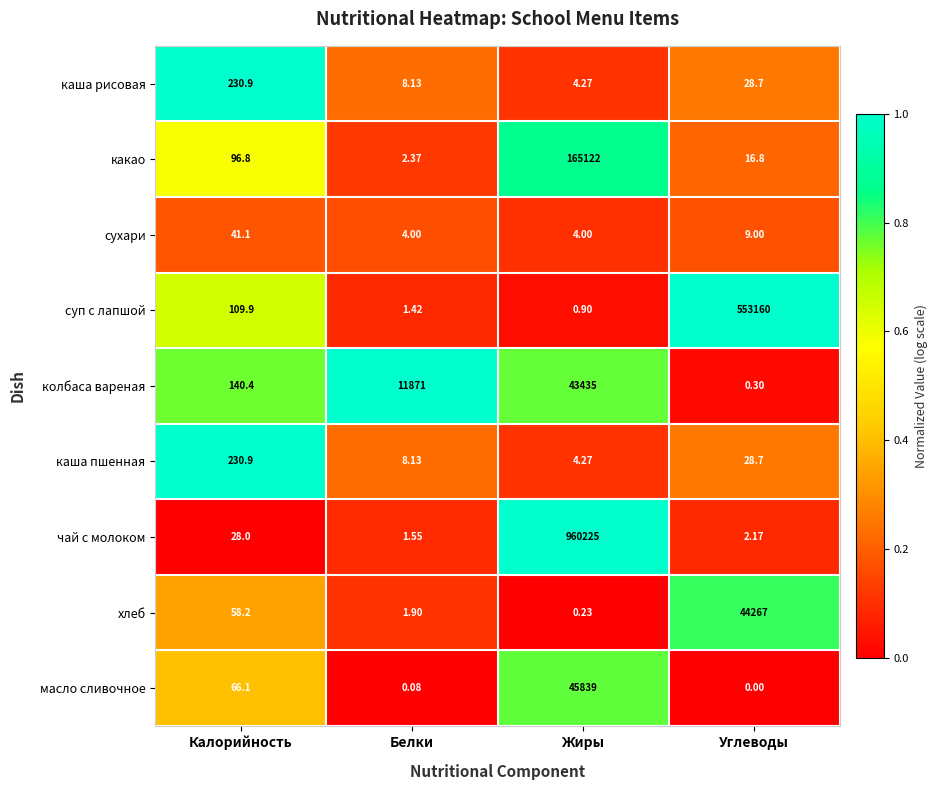

What is the spread (max minus min) of values at Белки?

11870.9